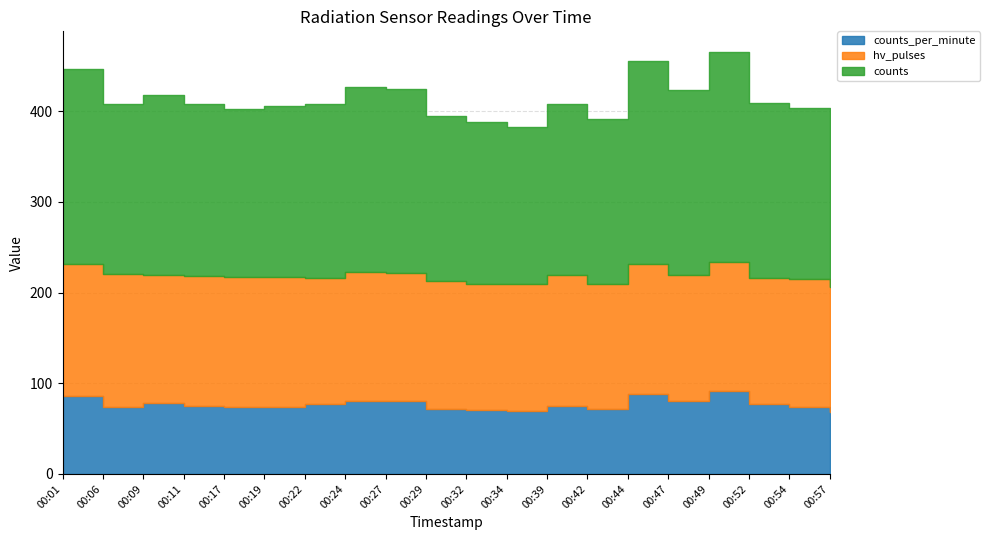

At which category is the sum across all series the highest?

00:49